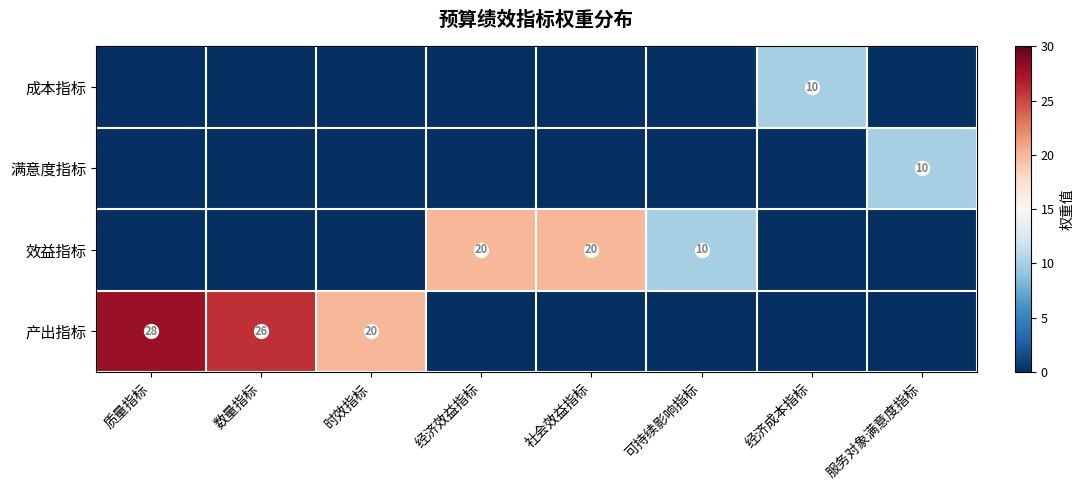

How many data points does each series have?

8